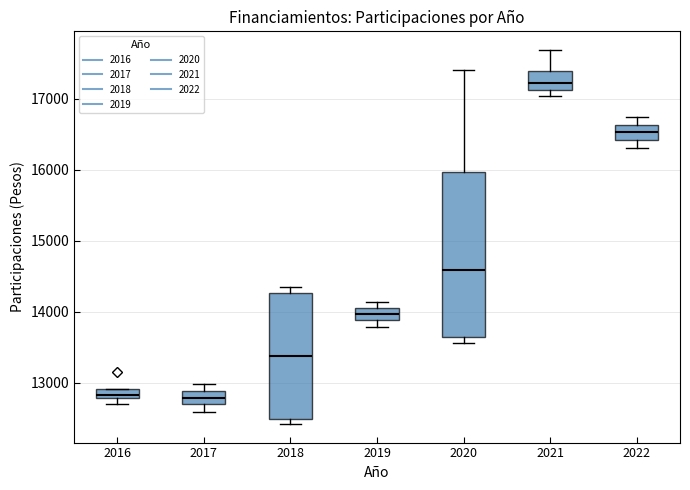

Which box is the tallest, from its lower edge to its upper edge?

2020